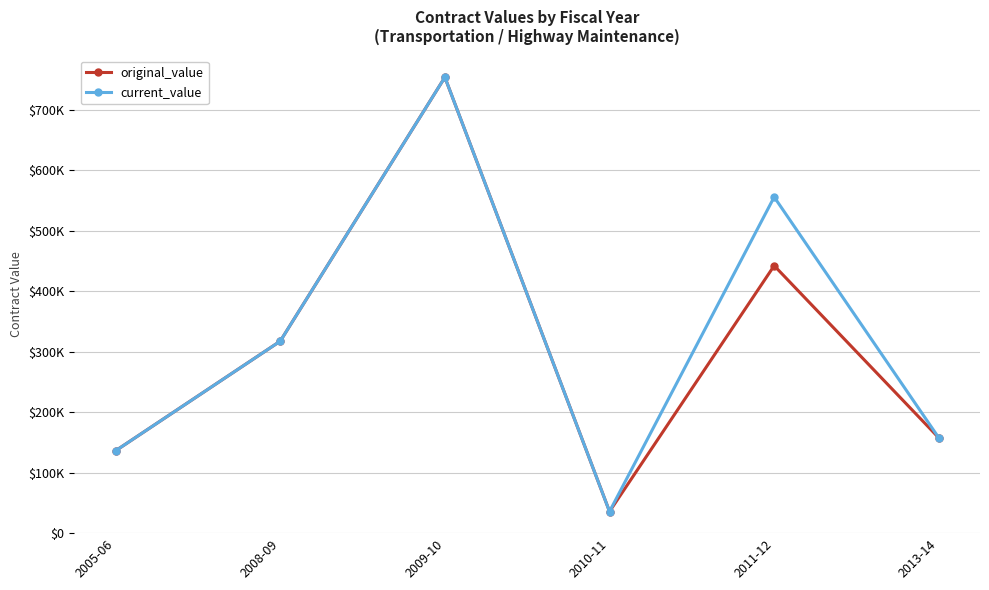

Is the value of original_value at 2011-12 greater than the value of current_value at 2011-12?

No